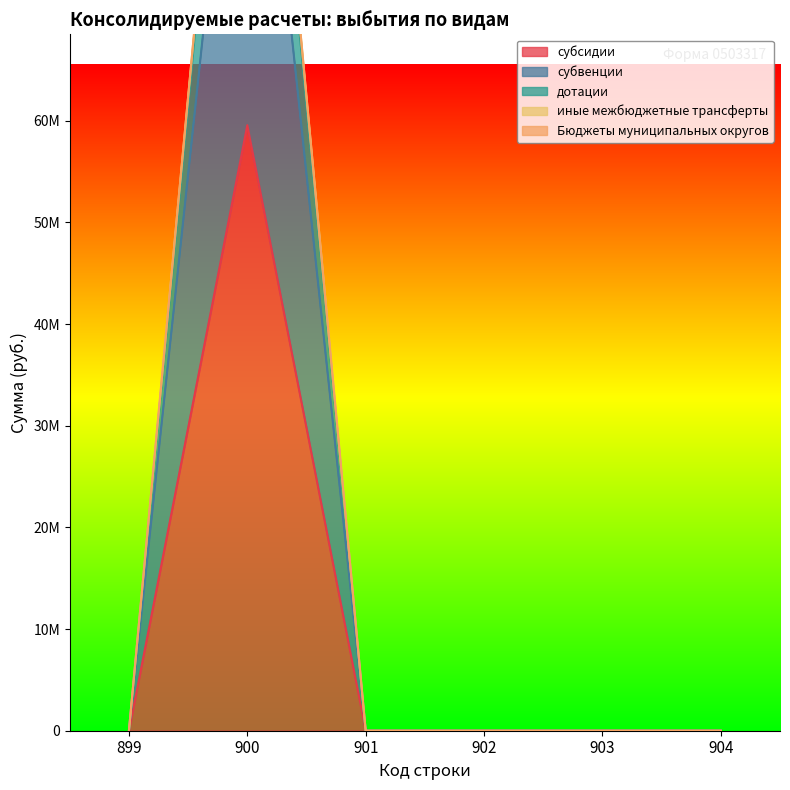

True or false: дотации and субвенции cross at least once.

False